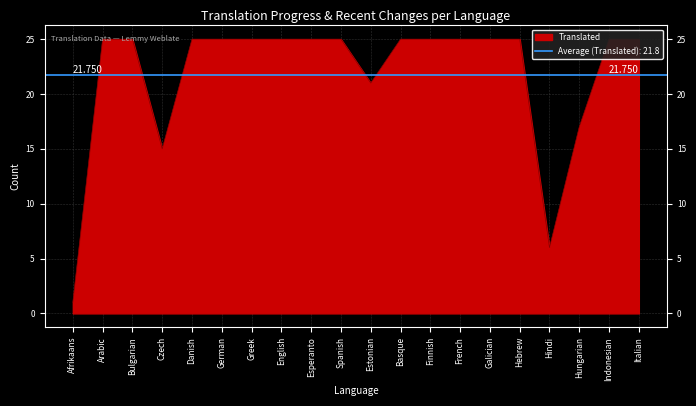

How many lines are shown in the chart?

1